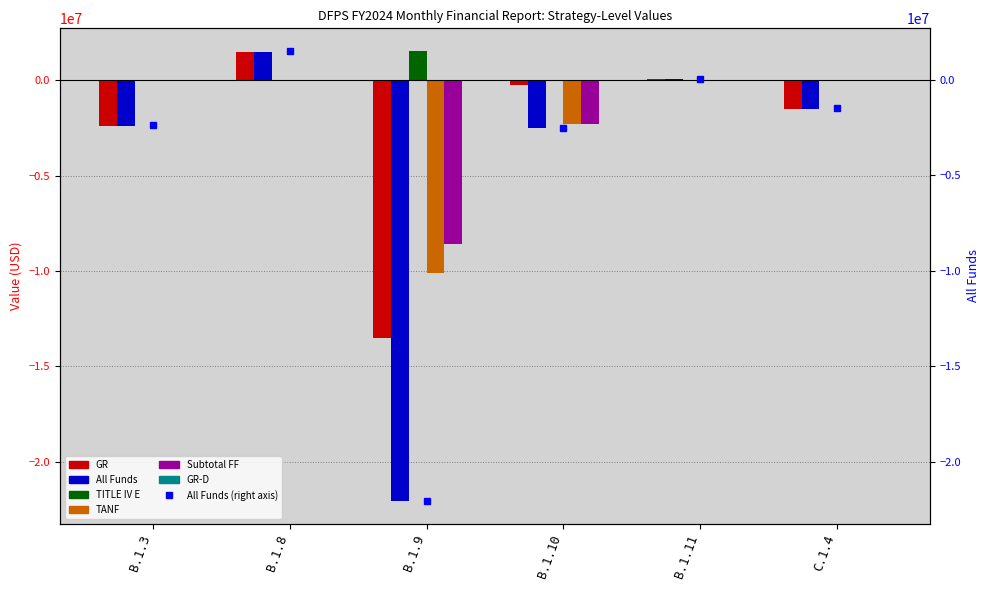

Which label corresponds to the largest value in the chart?

B.1.9